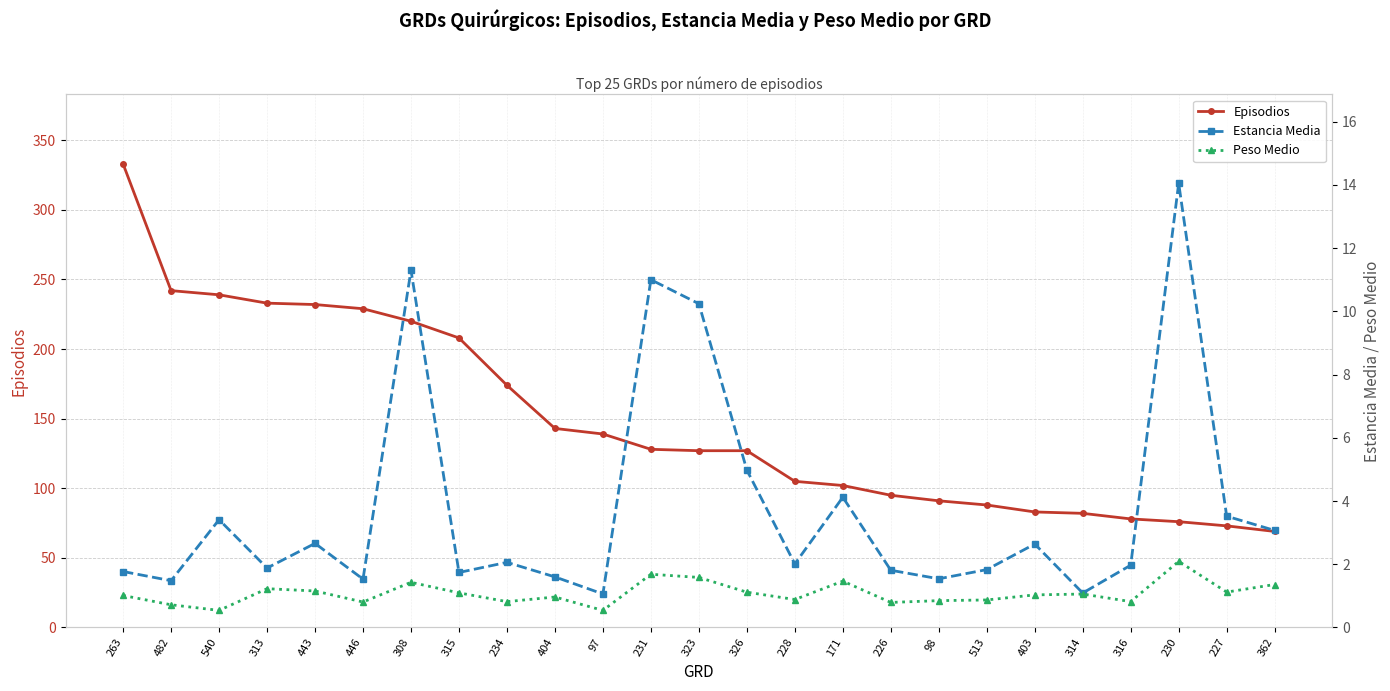

At which label does Episodios reach its peak?

263